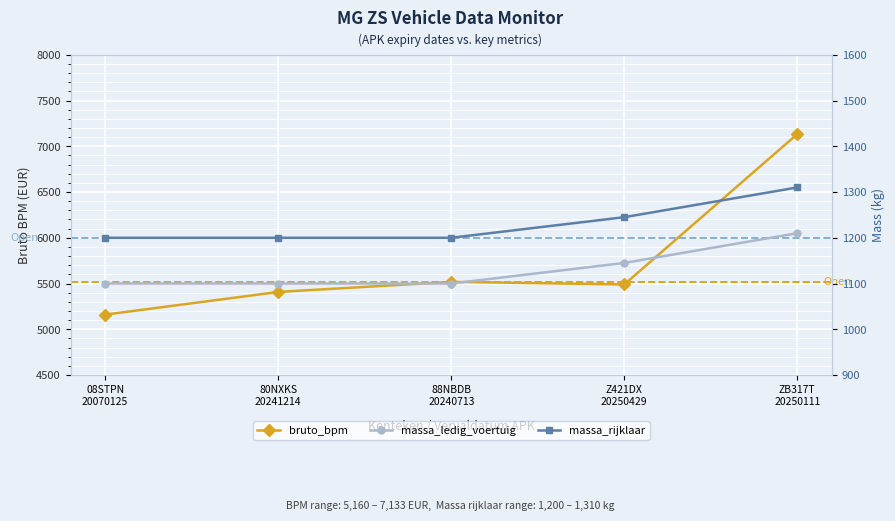

What is the label of the 1st point from the right?

ZB317T
20250111